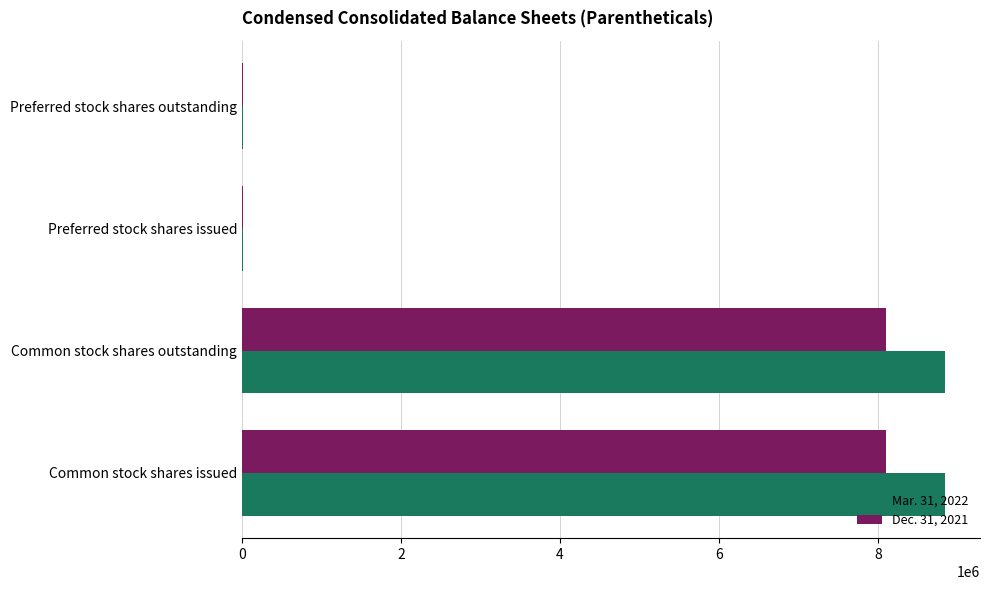

The Mar. 31, 2022 series shows 8842290 at Common stock shares outstanding. True or false?

True